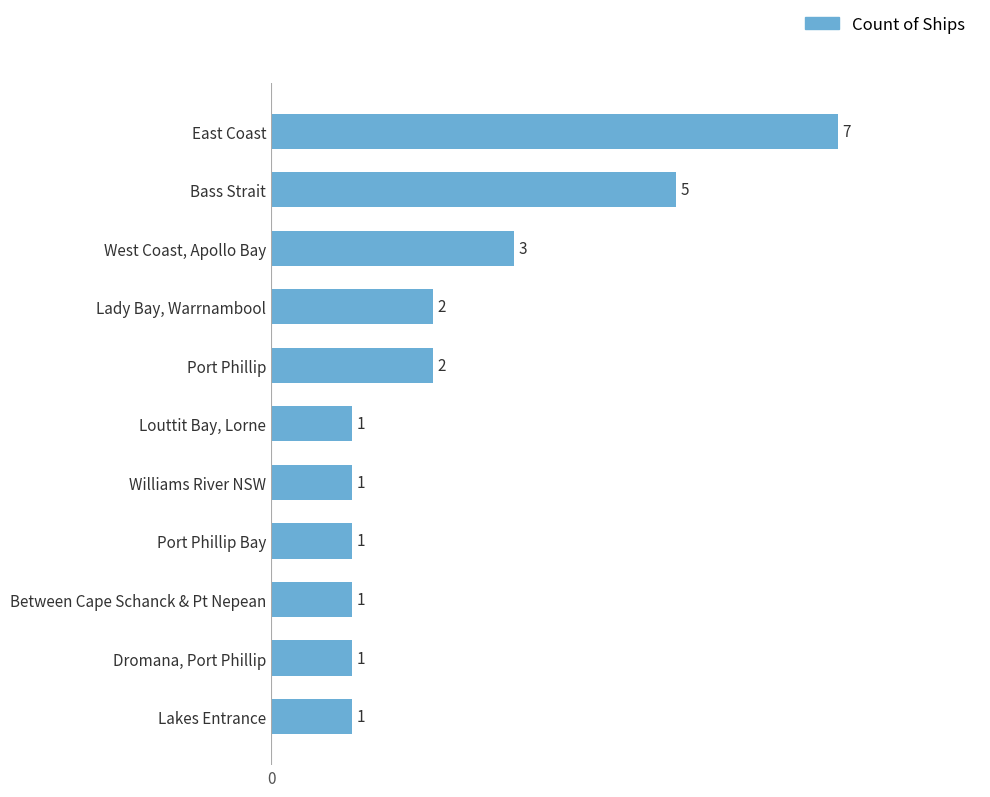

Reading bottom to top, list all the values displayed in this chart.

Lakes Entrance=1	Dromana, Port Phillip=1	Between Cape Schanck & Pt Nepean=1	Port Phillip Bay=1	Williams River NSW=1	Louttit Bay, Lorne=1	Port Phillip=2	Lady Bay, Warrnambool=2	West Coast, Apollo Bay=3	Bass Strait=5	East Coast=7